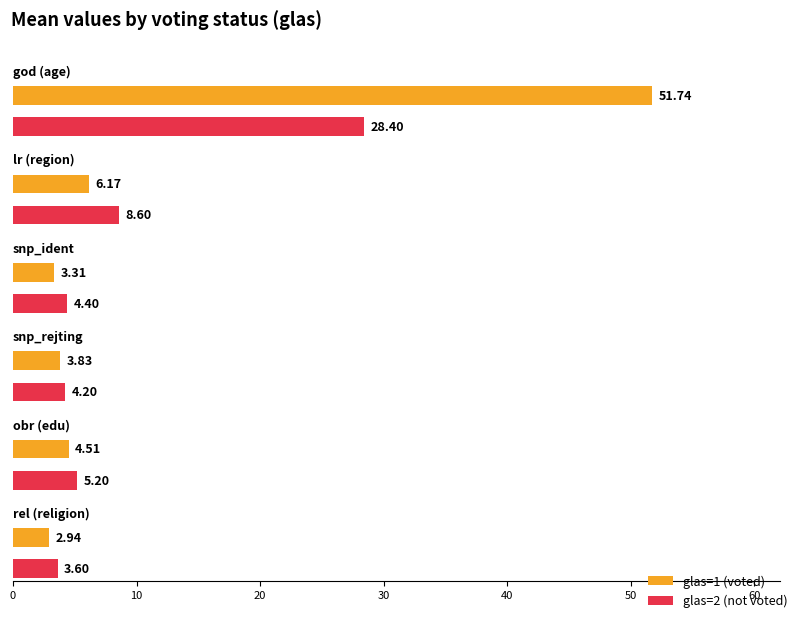

The snp_ident series shows 2.0 at 2. True or false?

False